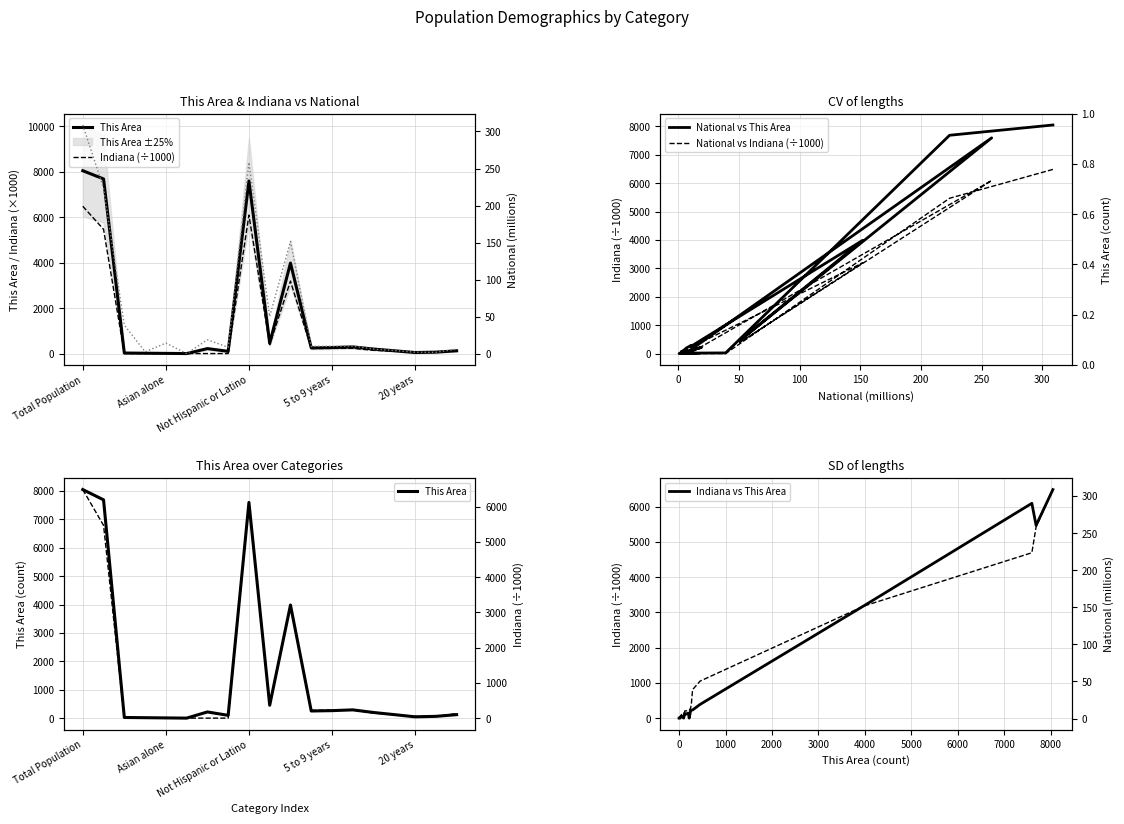

What is the approximate value of Indiana at Under 5 years?

221.8